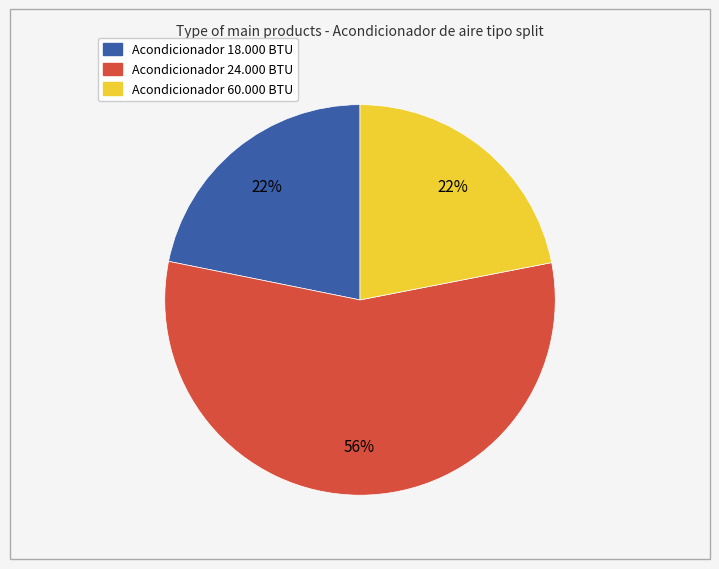

To the nearest percent, what is the difference between the Acondicionador 60.000 BTU and Acondicionador 24.000 BTU slice percentages?

34%